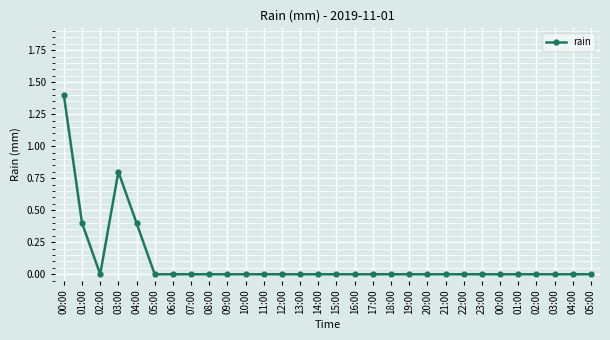

Which has a higher value, 12:00 or 06:00?

12:00